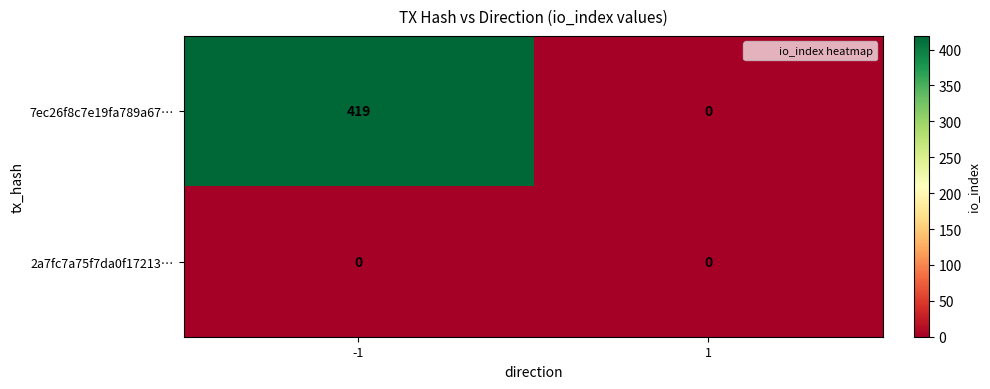

List the series in order of their peak value, lowest first.

2a7fc7a75f7da0f17213…, 7ec26f8c7e19fa789a67…